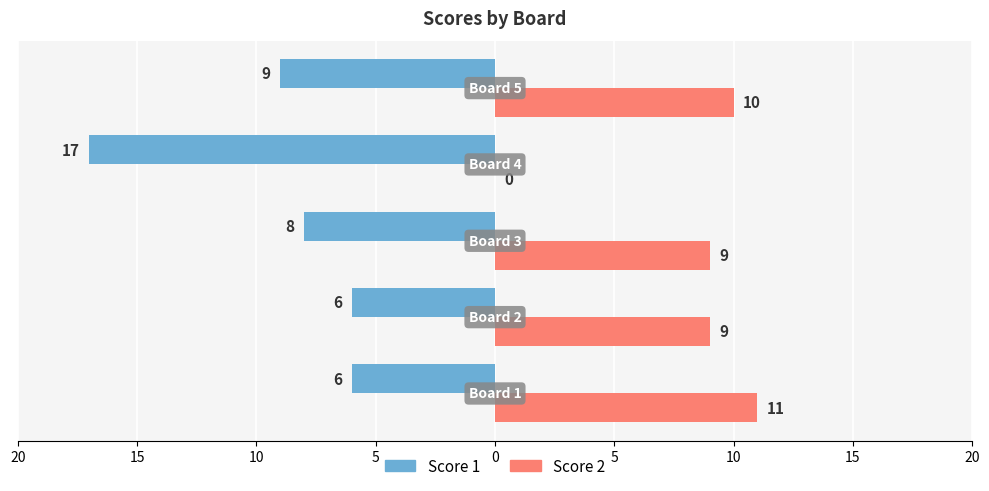

What are all the series names shown in the legend?

Score 1, Score 2